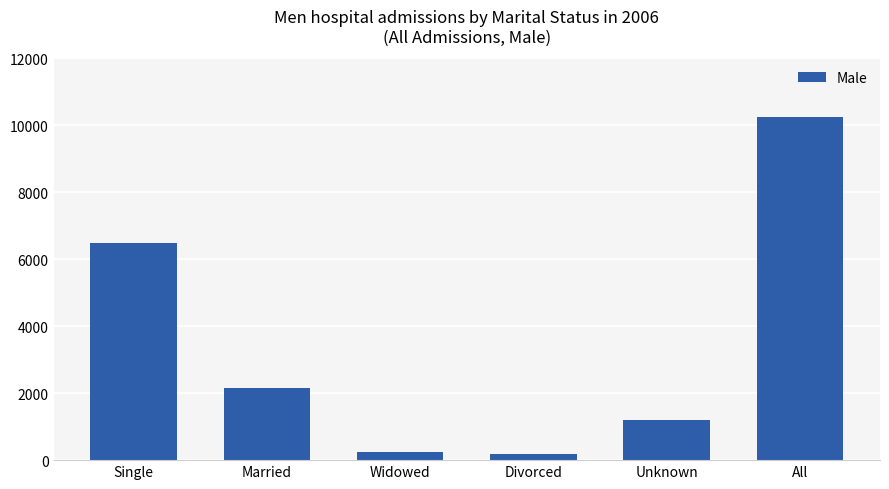

At which category does the chart reach its peak across all series?

All